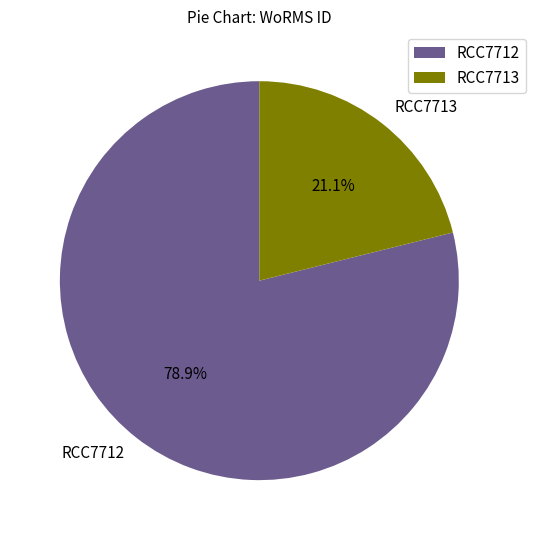

Rank the categories by value from highest to lowest.

RCC7712, RCC7713